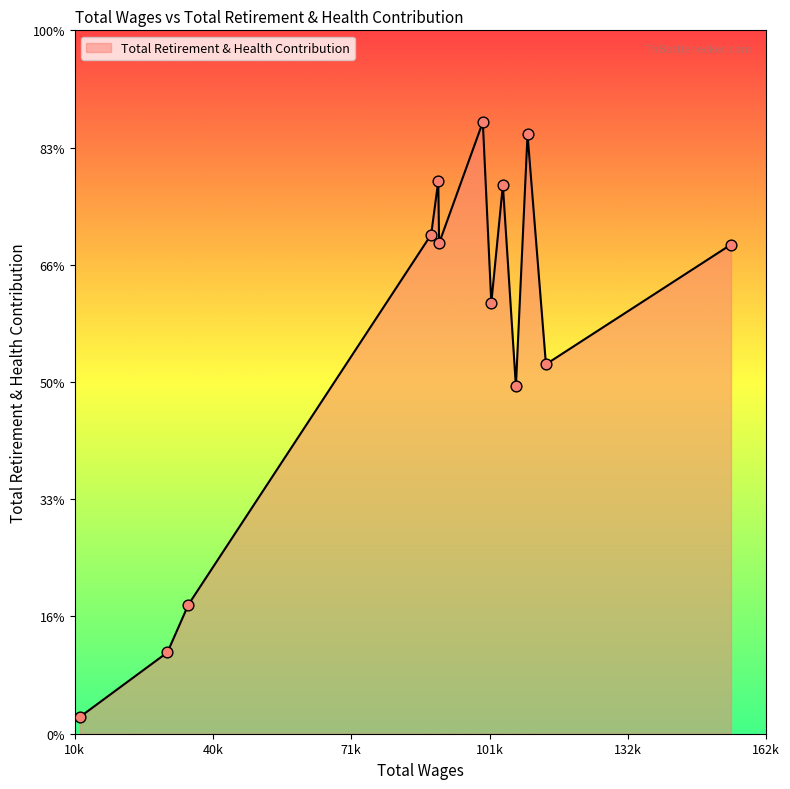

Is this an area chart (filled region under the line)?

Yes